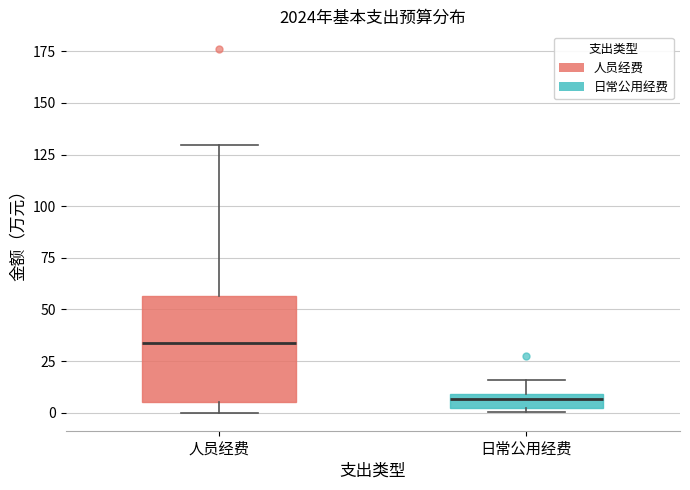

Which box has the lowest median line?

日常公用经费